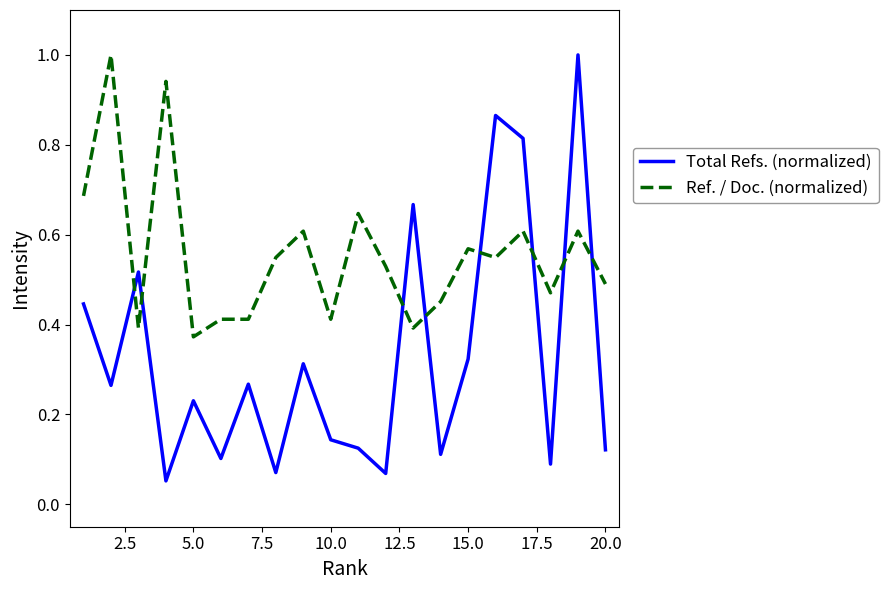

Which series ends up on top after the final intersection of Total Refs. (normalized) and Ref. / Doc. (normalized)?

Ref. / Doc. (normalized)